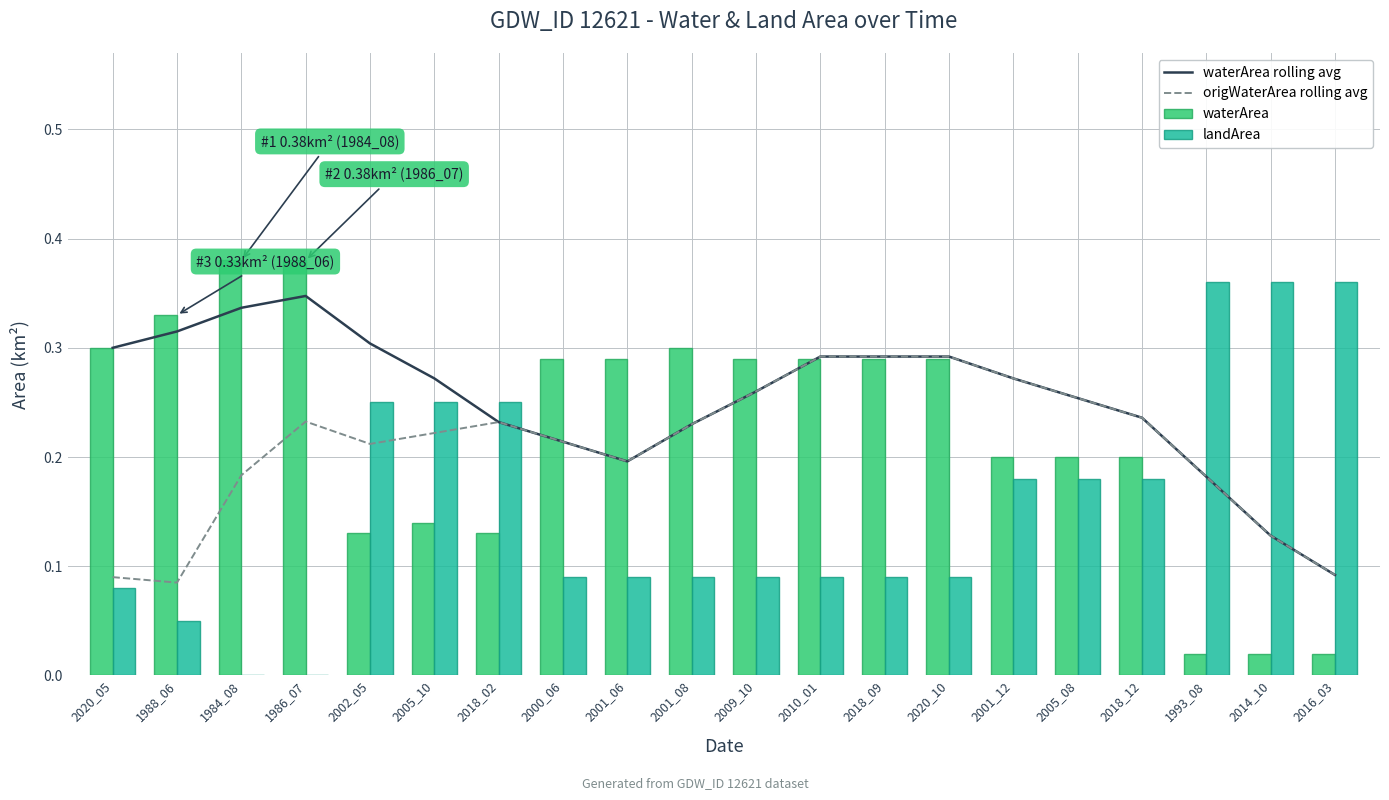

Which category has the lowest value in the waterArea rolling avg series?

2016_03